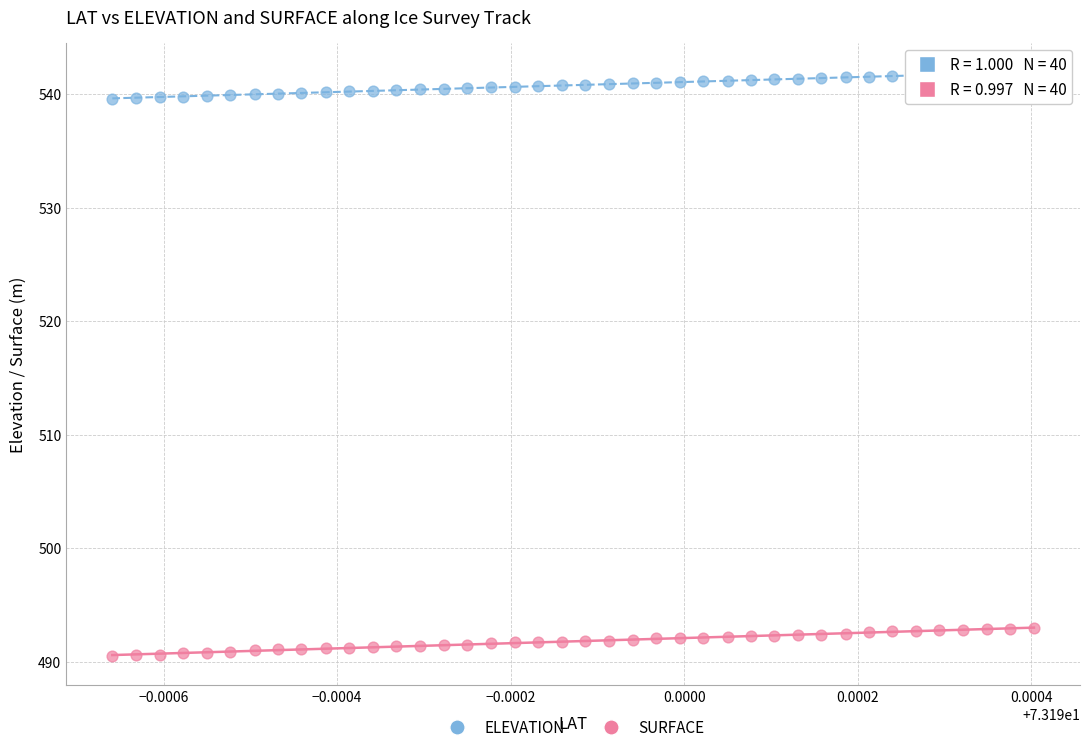

Which series has the widest spread of Y values?

SURFACE